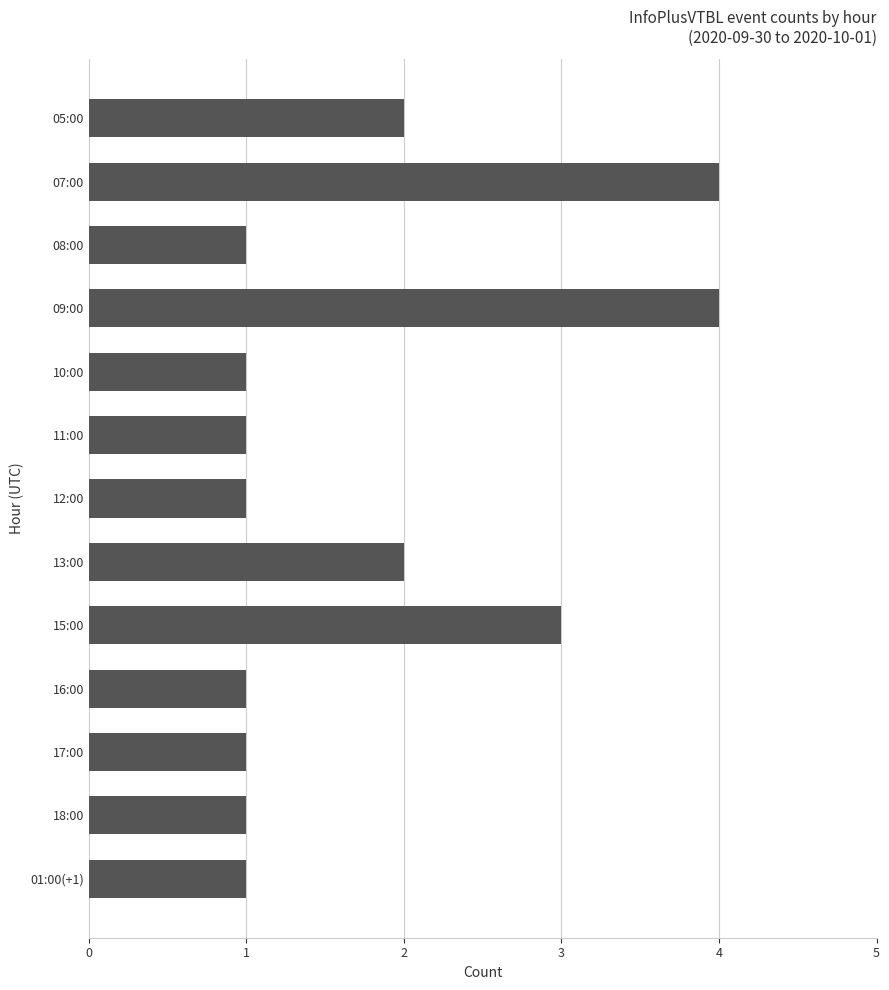

True or false: the data shows 2 at 07:00.

False